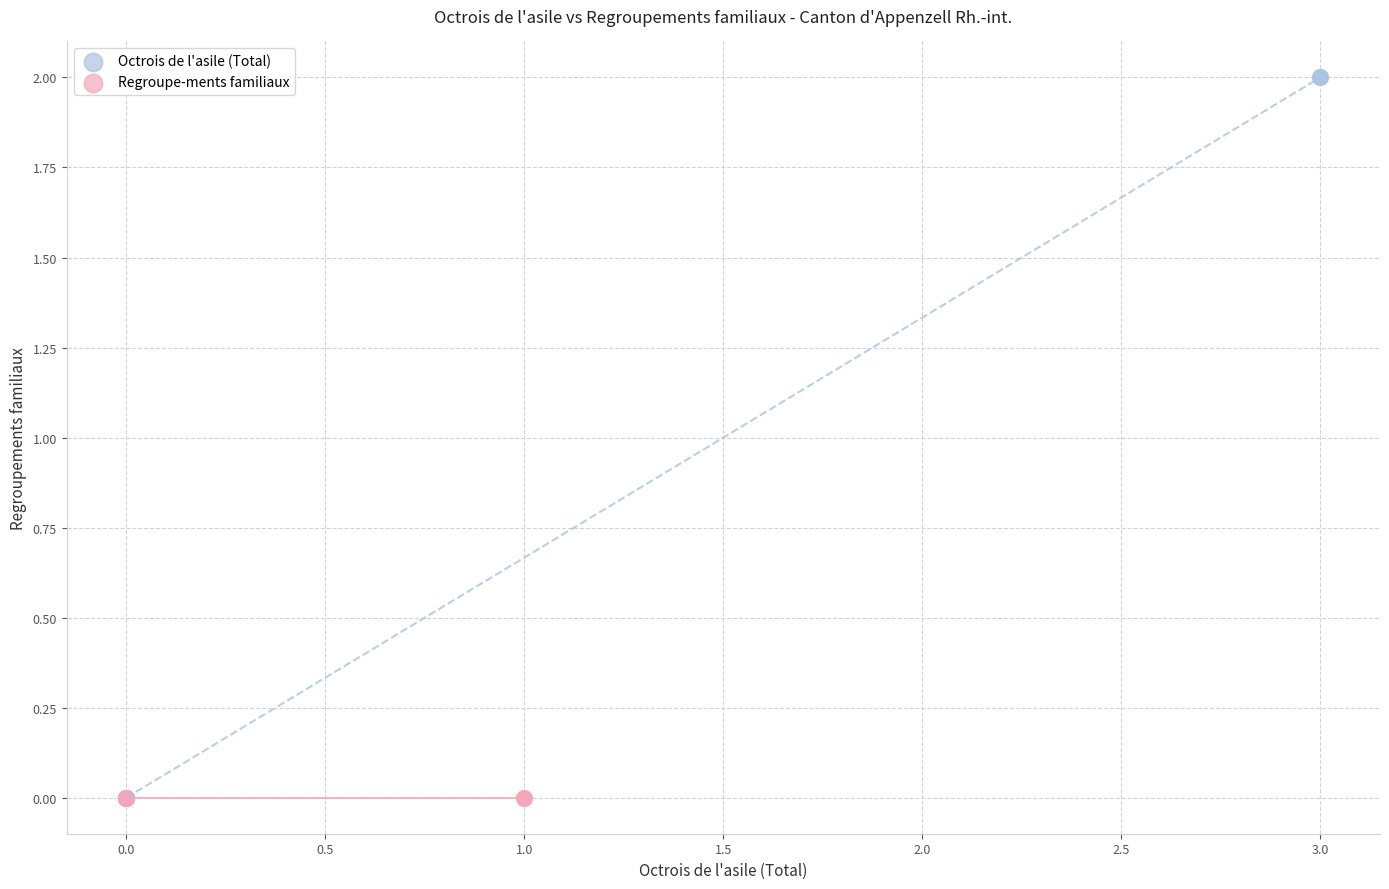

What are all the series names shown in the legend?

Octrois de l'asile (Total), Regroupe-ments familiaux